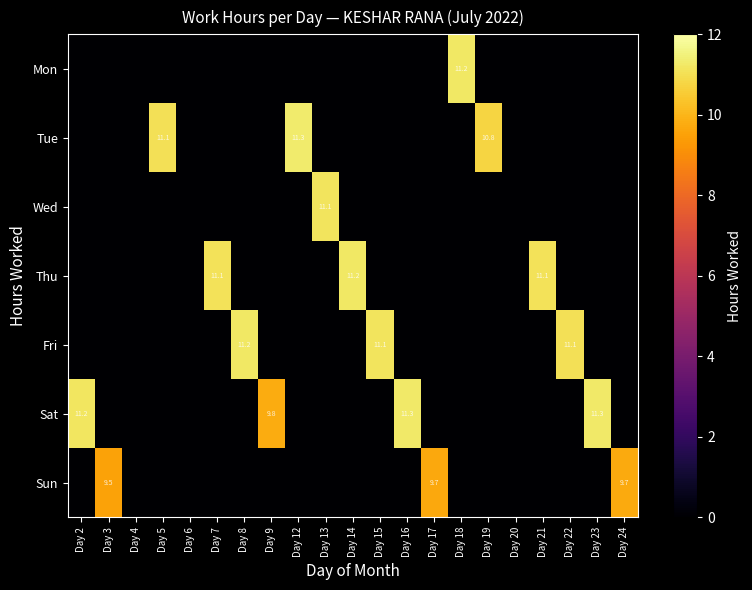

What is the difference between the highest and lowest values at Day 18?

11.2